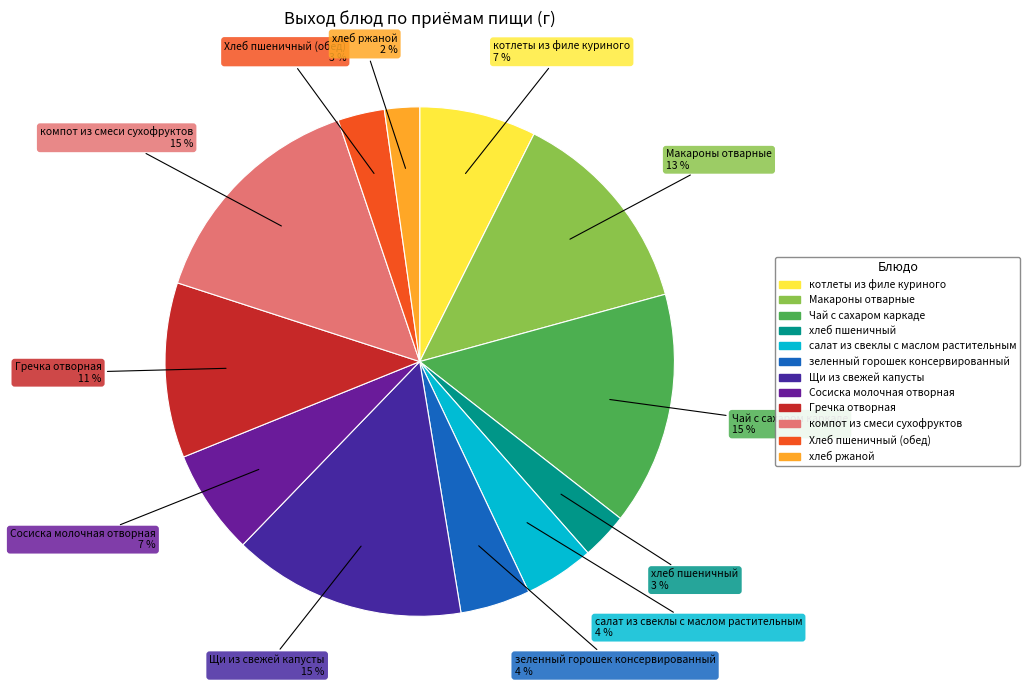

To the nearest percent, what percentage of the pie is Чай с сахаром каркаде?

15%